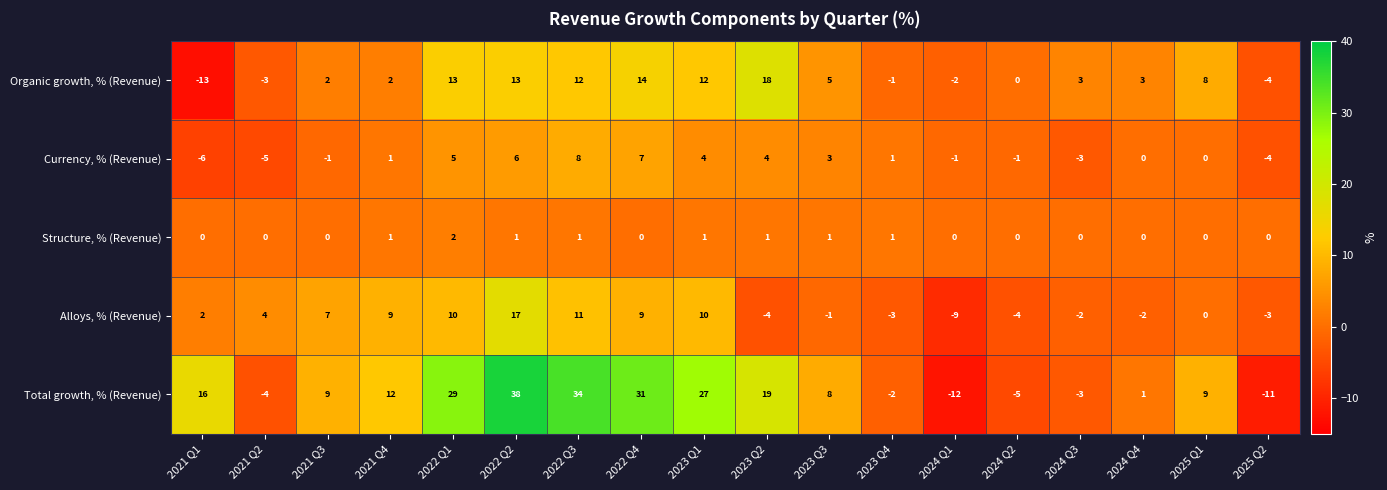

How many categories are shown in the chart?

18